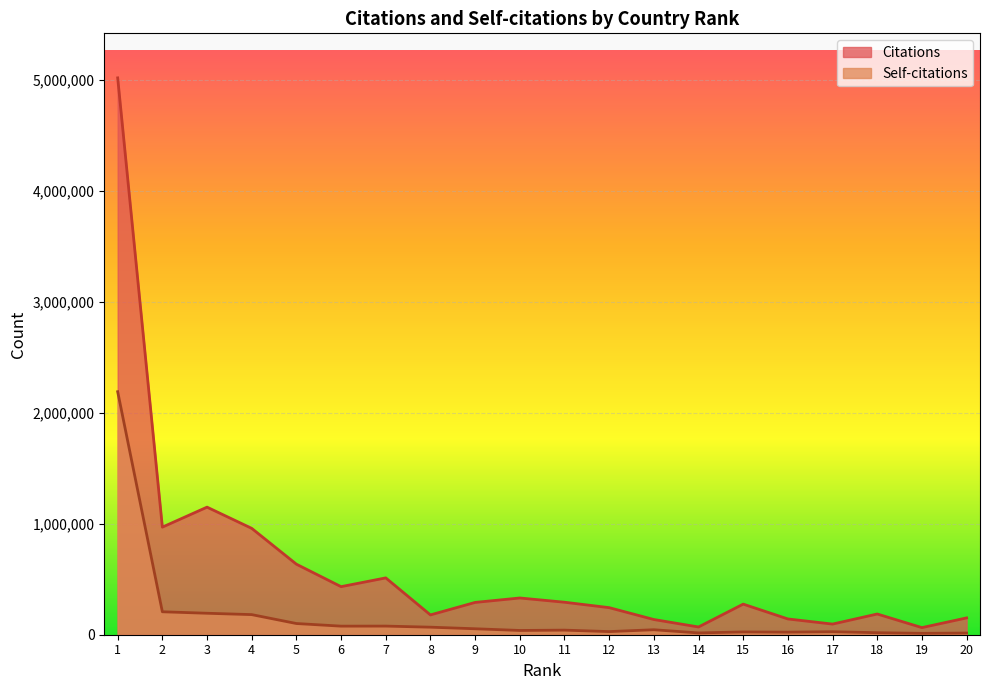

Reading left to right, transcribe all the data shown in this chart.

Citations: 1=5020282	2=970025	3=1150188	4=958906	5=635880	6=433355	7=512352	8=178516	9=291165	10=331177	11=292986	12=244070	13=137075	14=69739	15=275827	16=142186	17=95882	18=186764	19=64117	20=151566
Self-citations: 1=2191071	2=206928	3=193533	4=181274	5=100984	6=77309	7=77763	8=67989	9=53674	10=38362	11=41352	12=28153	13=44855	14=16181	15=25080	16=23153	17=27064	18=18173	19=12449	20=15086